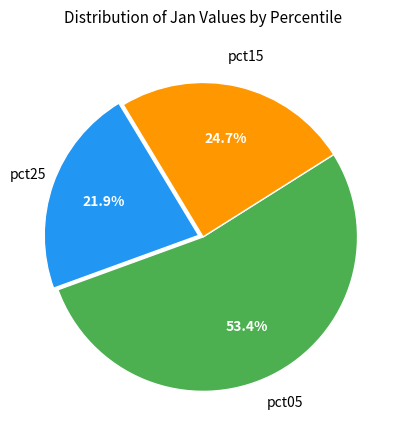

Is there a majority slice in this chart?

Yes